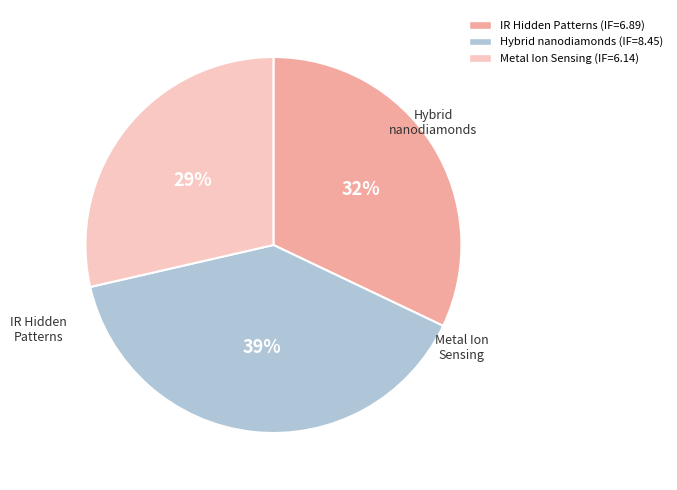

Is there any slice that represents more than half of the pie?

No